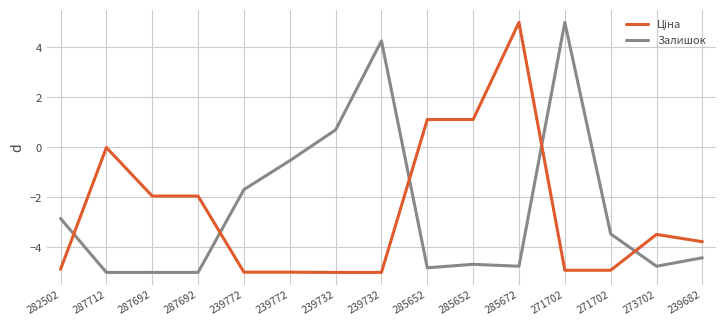

How many lines are shown in the chart?

2